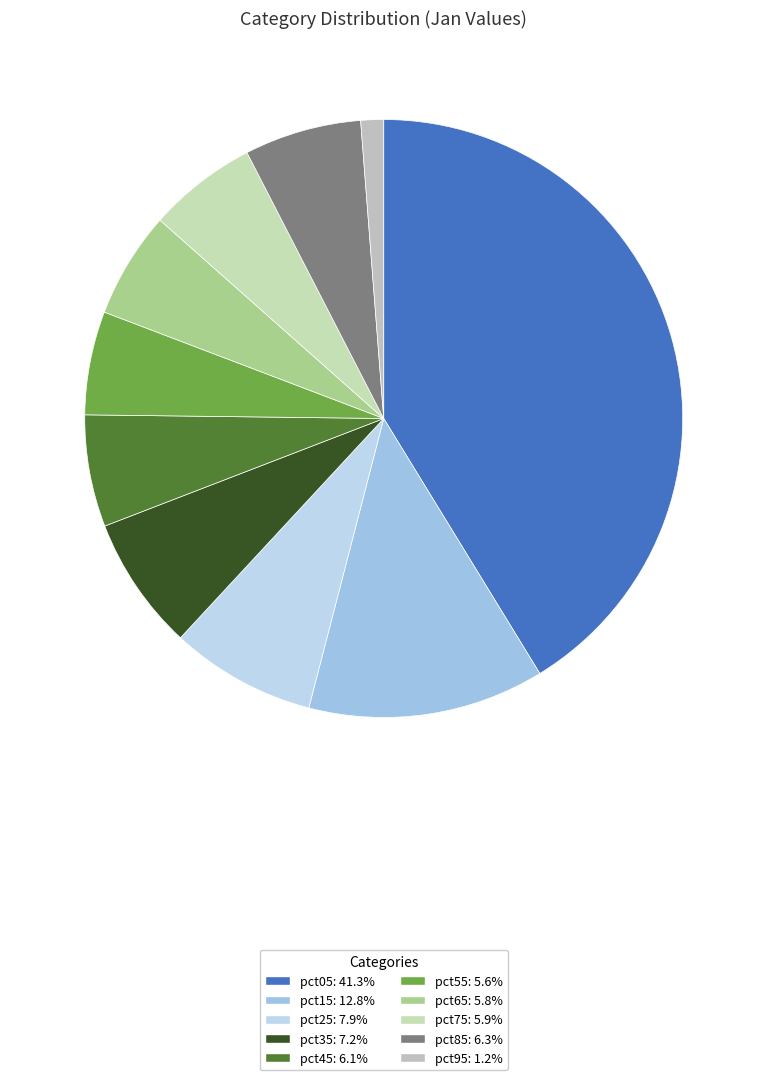

Is the sum of pct15 and pct95 greater than half?

No